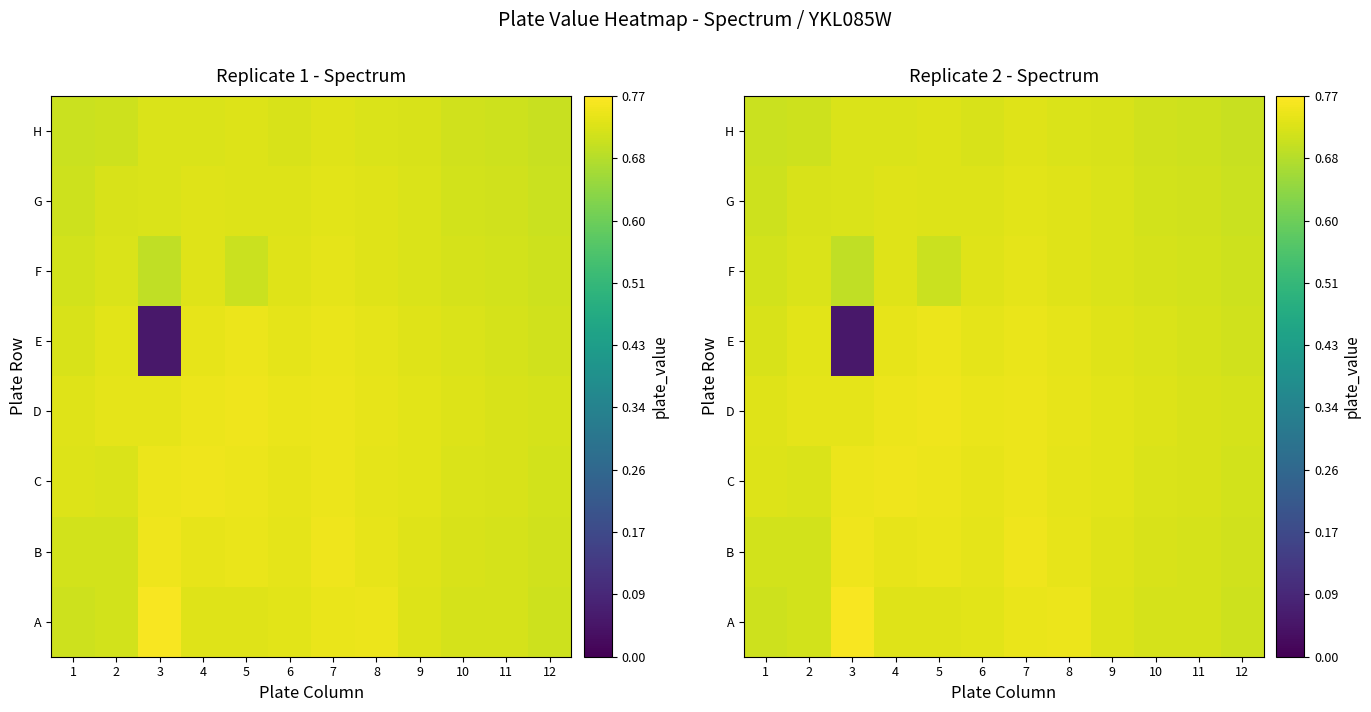

Is it true that H equals 0.2 at 3?

False